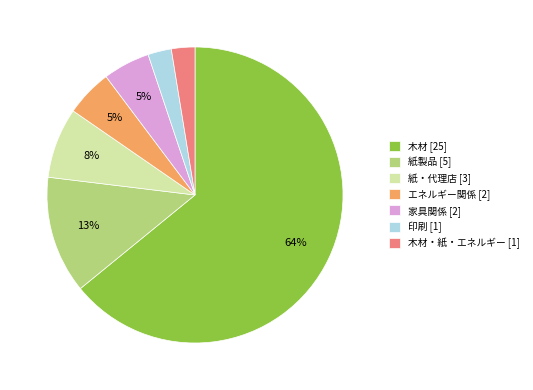

To the nearest percent, what is the average slice percentage?

14%